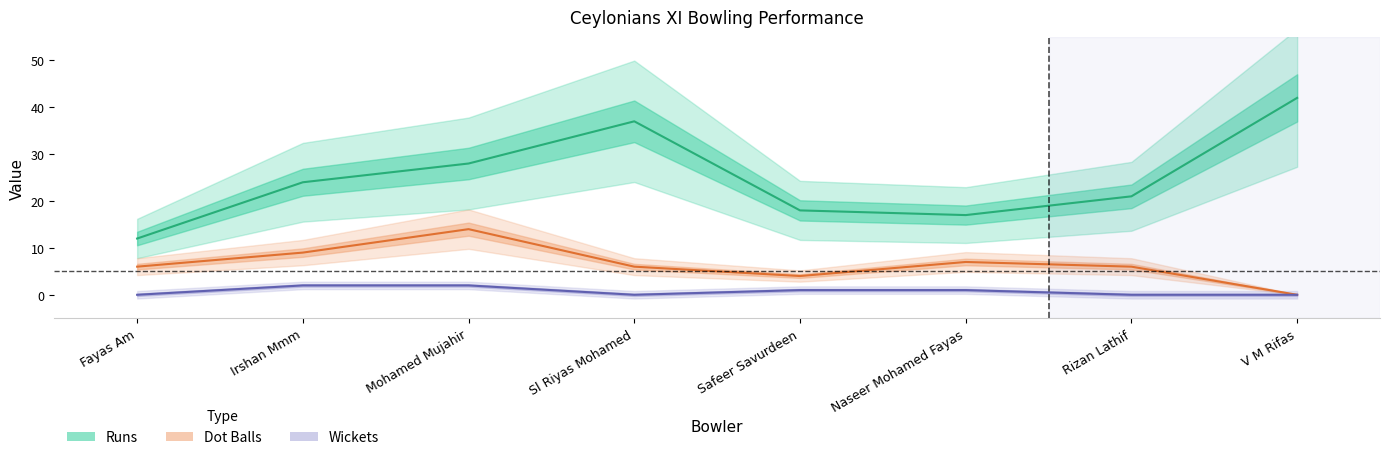

What is the total value across all series at Sl Riyas Mohamed?

43